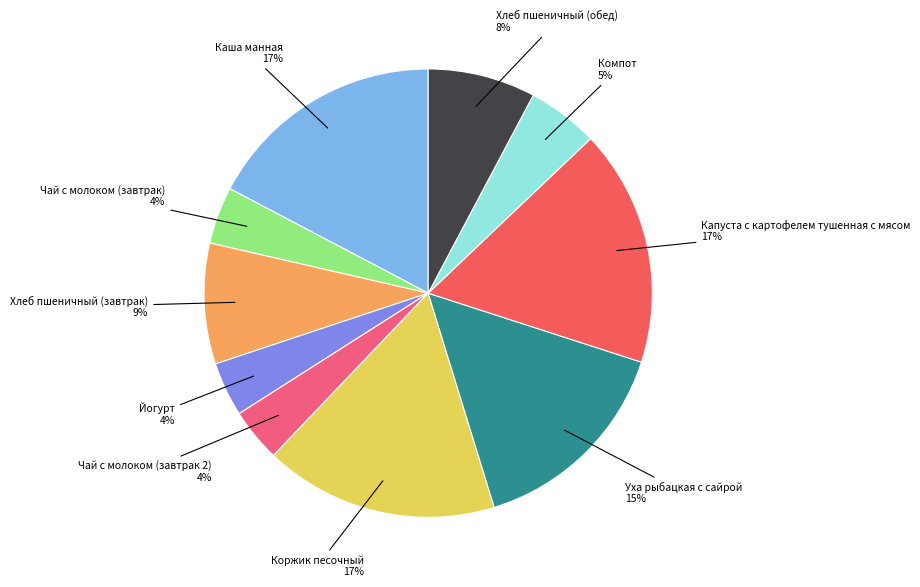

Count the number of slices in the pie.

10